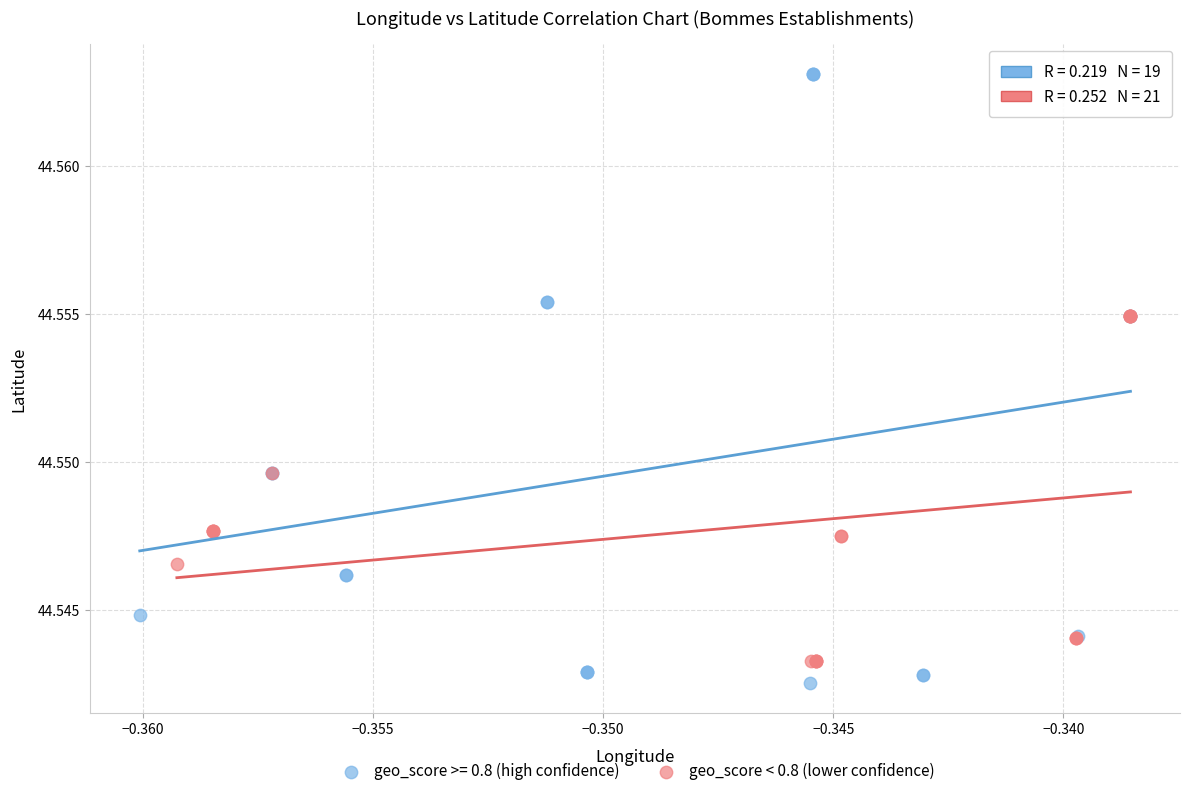

Which series has the widest spread of Y values?

geo_score >= 0.8 (high confidence)